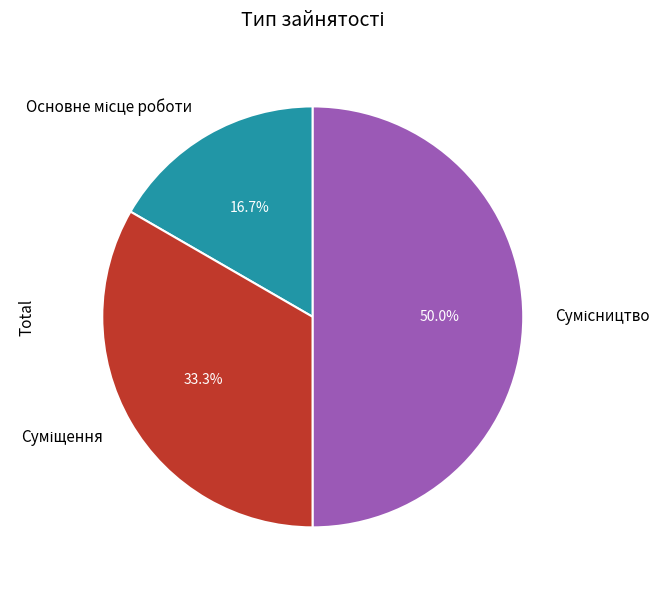

Which category has the smallest portion of the pie?

Основне місце роботи